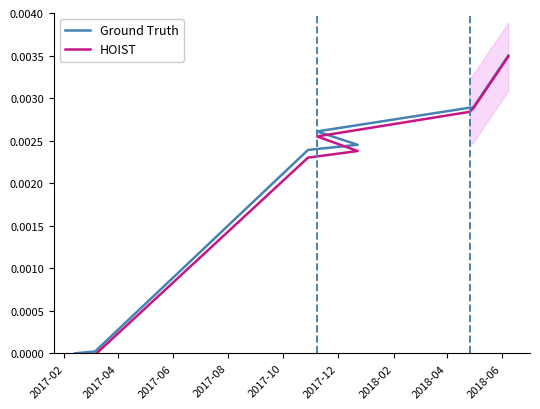

True or false: Ground Truth and HOIST intersect in this chart.

False